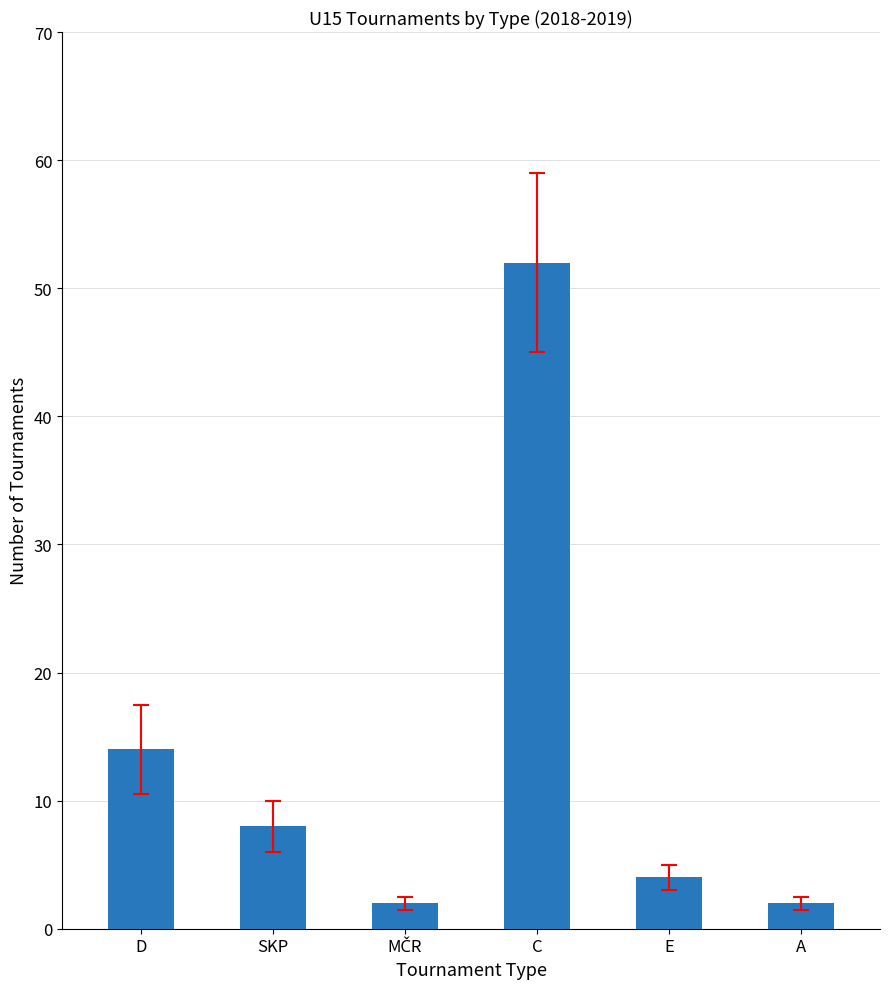

True or false: the data shows 21 at D.

False